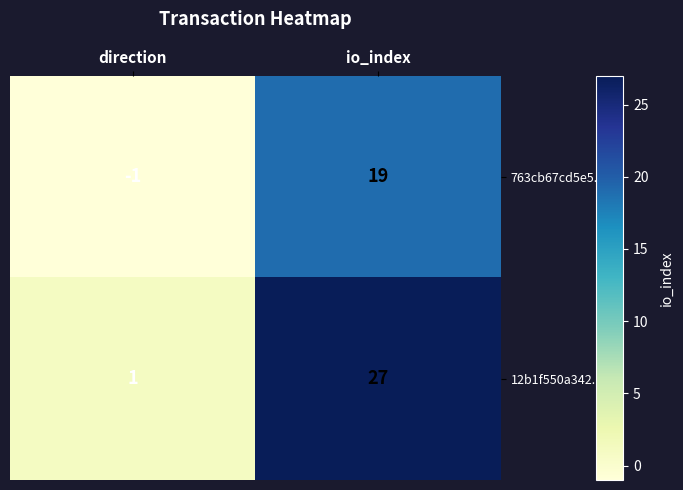

Where is 763cb67cd5e5... nearest to the value 9?

direction